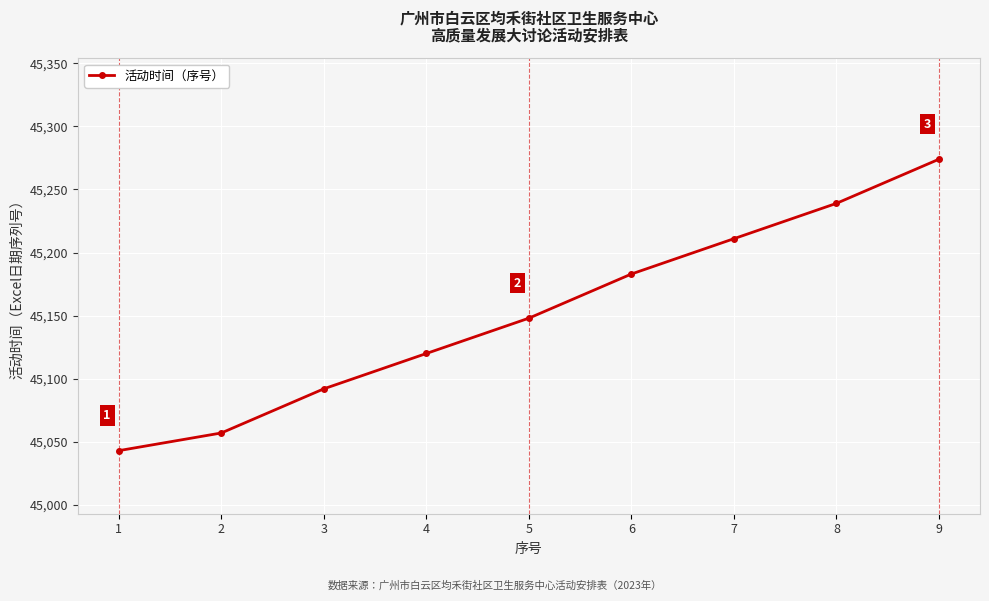

The value at 8 is 22909. True or false?

False